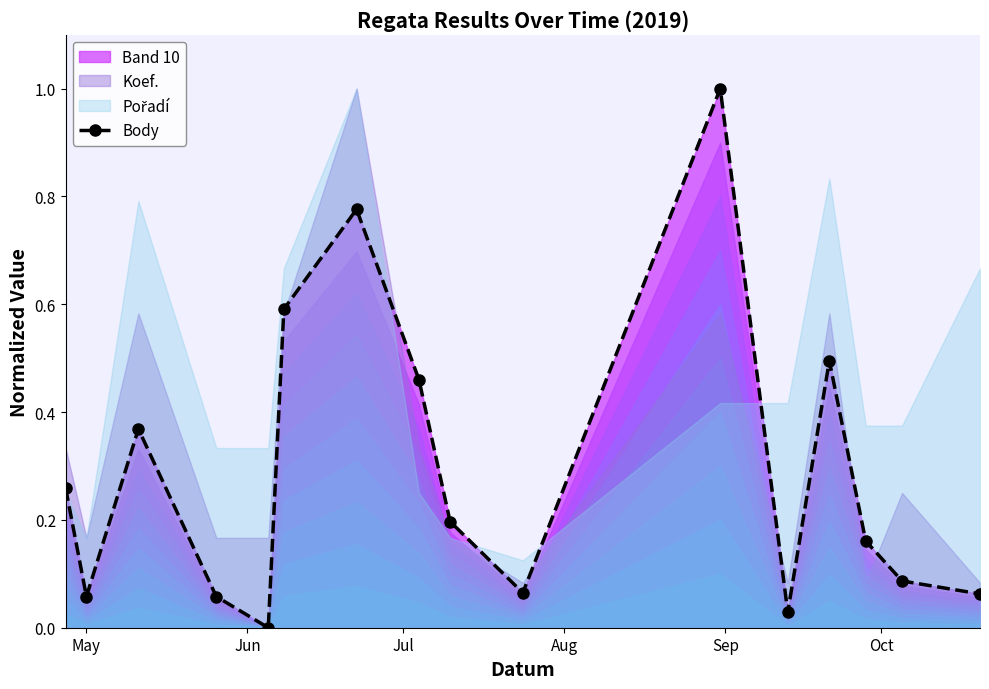

Reading left to right, list all the values displayed in this chart.

0.3	0.1	0.4	0.1	0.0	0.6	0.8	0.5	0.2	0.1	1.0	0.0	0.5	0.2	0.1	0.1